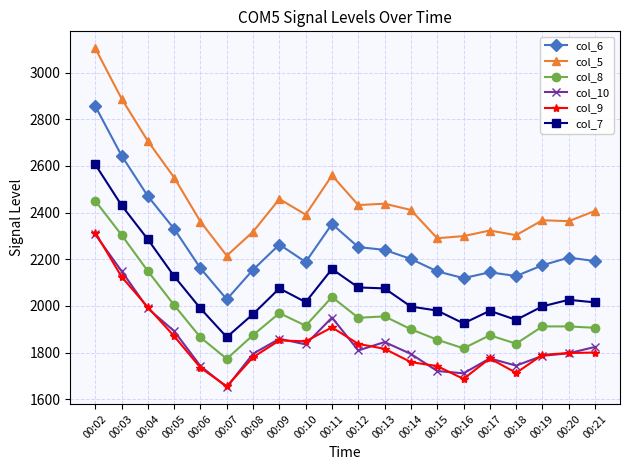

What is the difference between the highest and lowest values at 00:06?

626